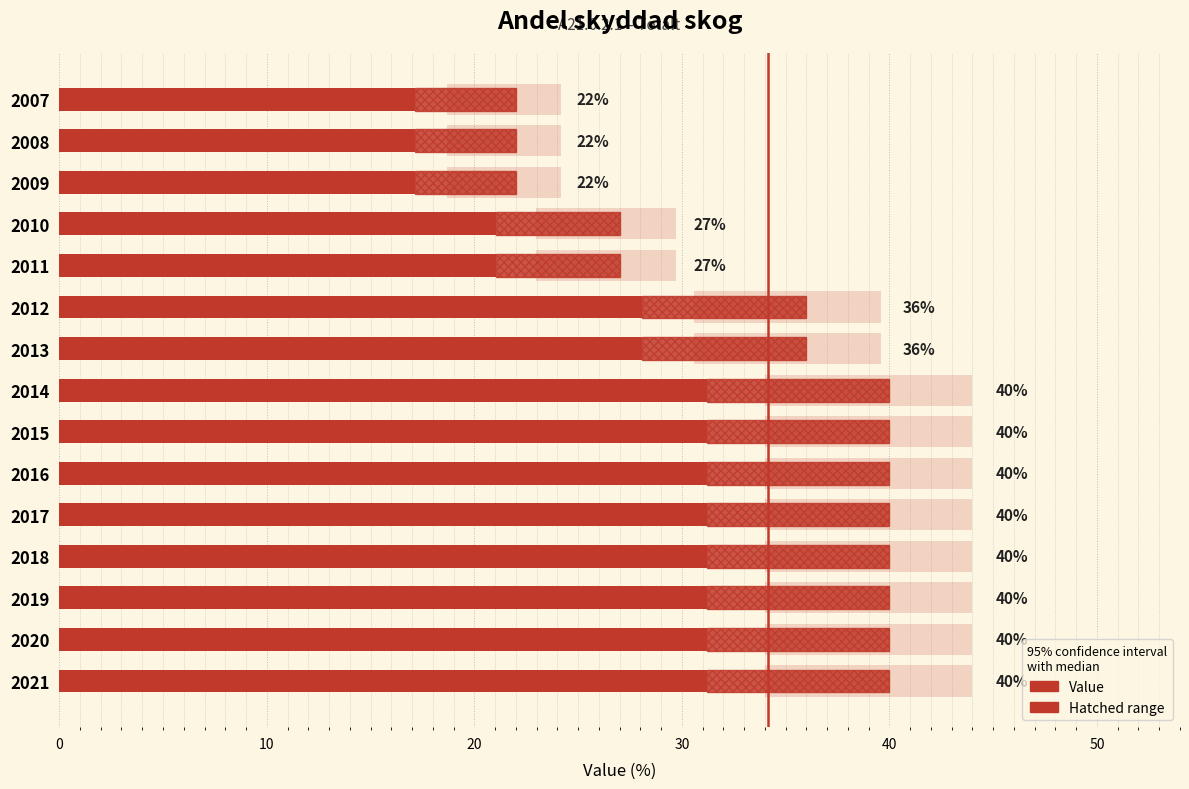

What is the value of the 4th bar from the left?

21.1